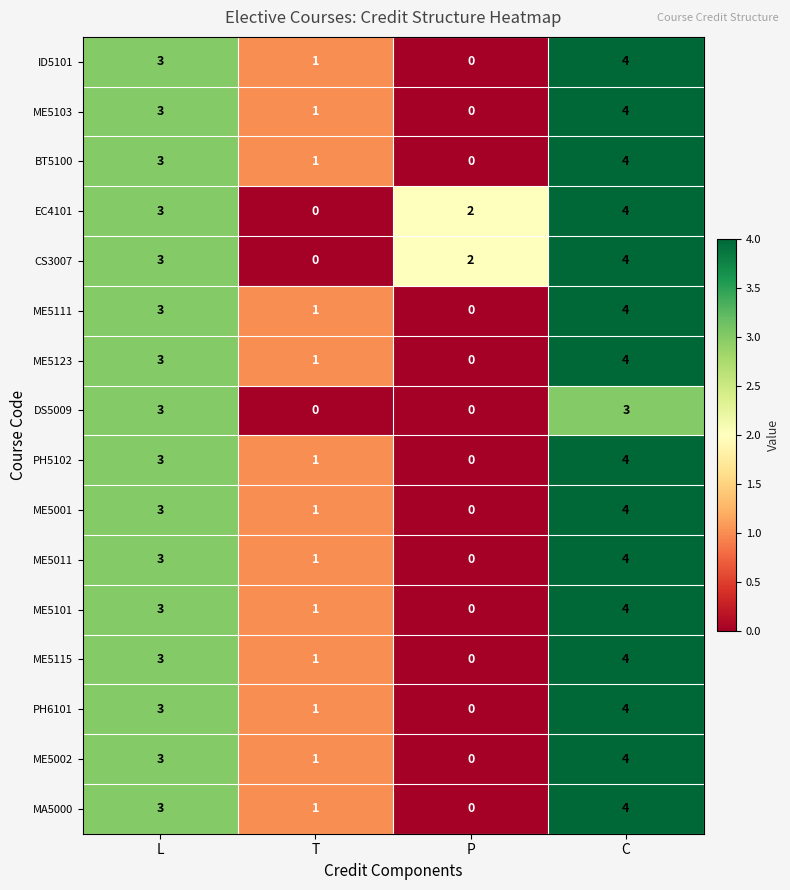

At which label does ME5101 reach its minimum?

P